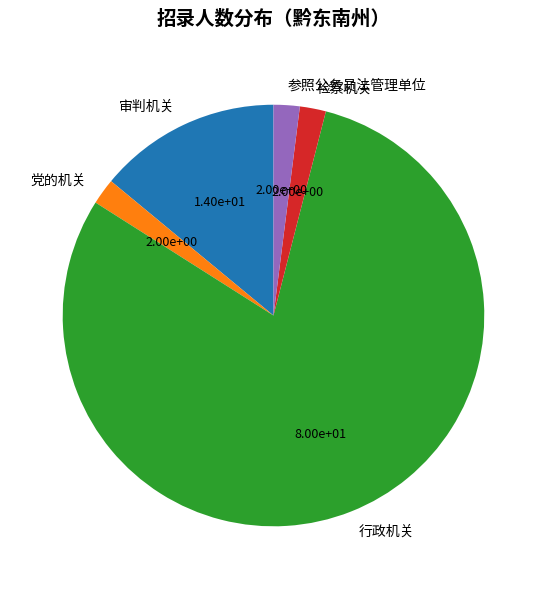

Do 检察机关 and 行政机关 together represent more than half of the pie?

Yes